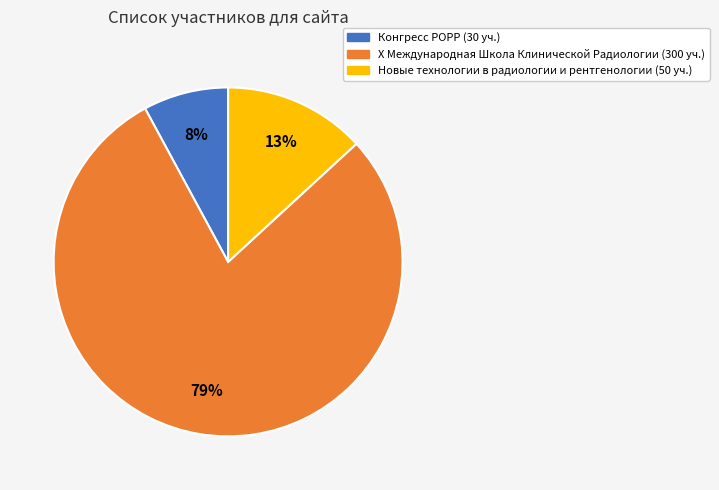

Does Конгресс РОРР account for over 50% of the chart?

No